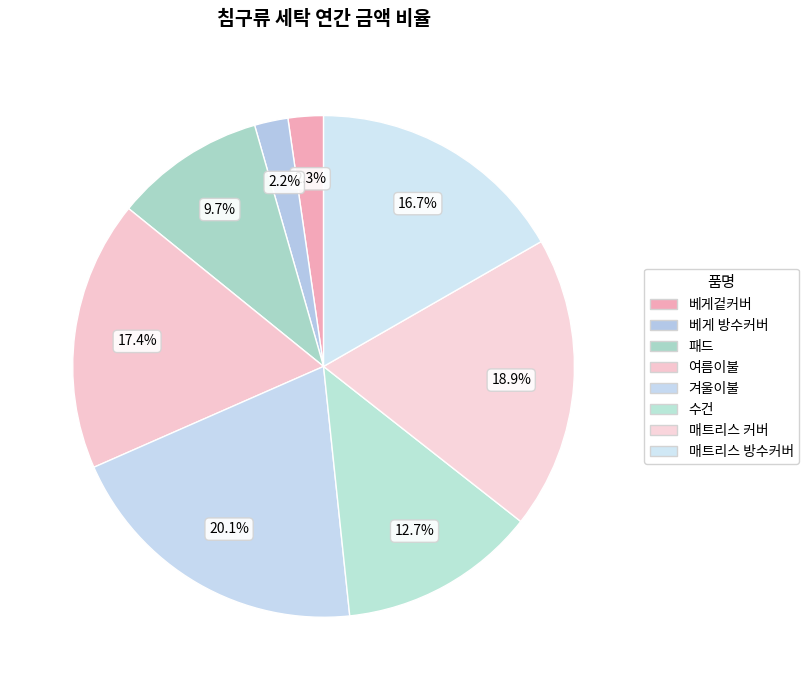

Count the number of slices in the pie.

8